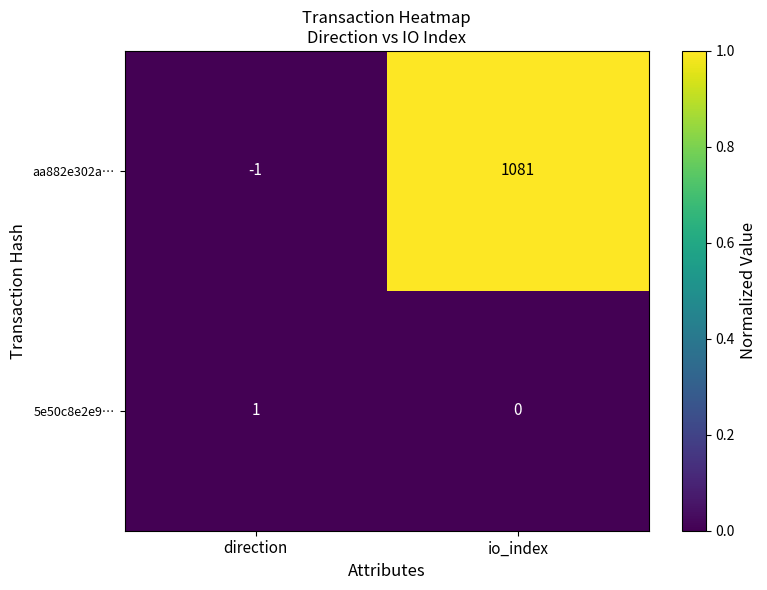

At how many categories does at least one series exceed 0?

2